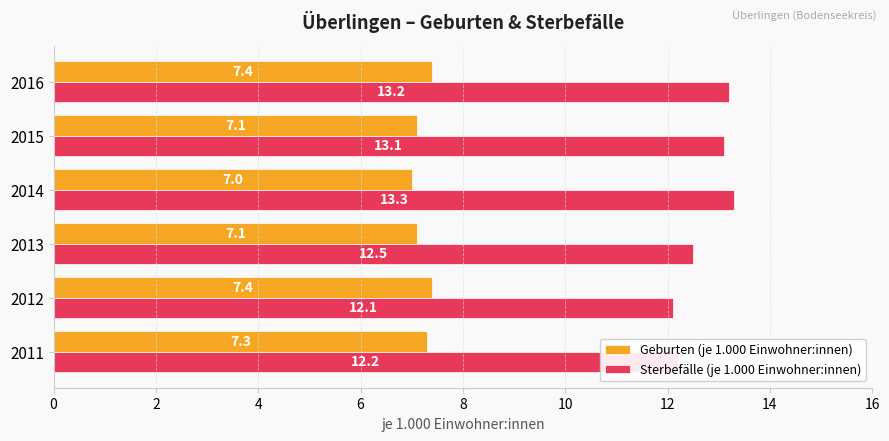

What is the spread (max minus min) of values at 2011?

4.9